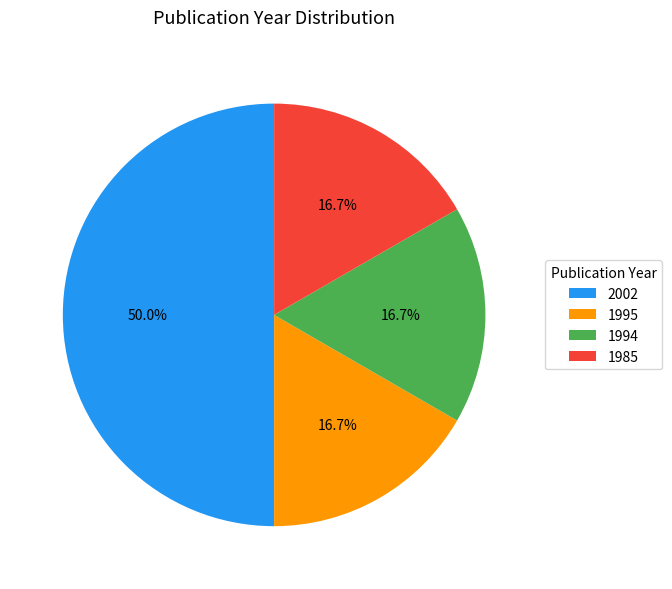

Does 1994 represent more than half of the total?

No